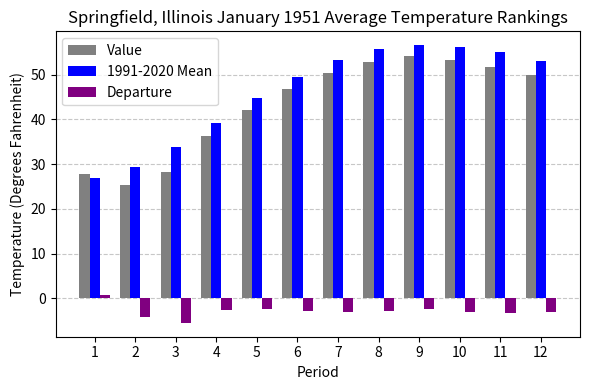

Which series changed the most between 5 and 6?

1991-2020 Mean